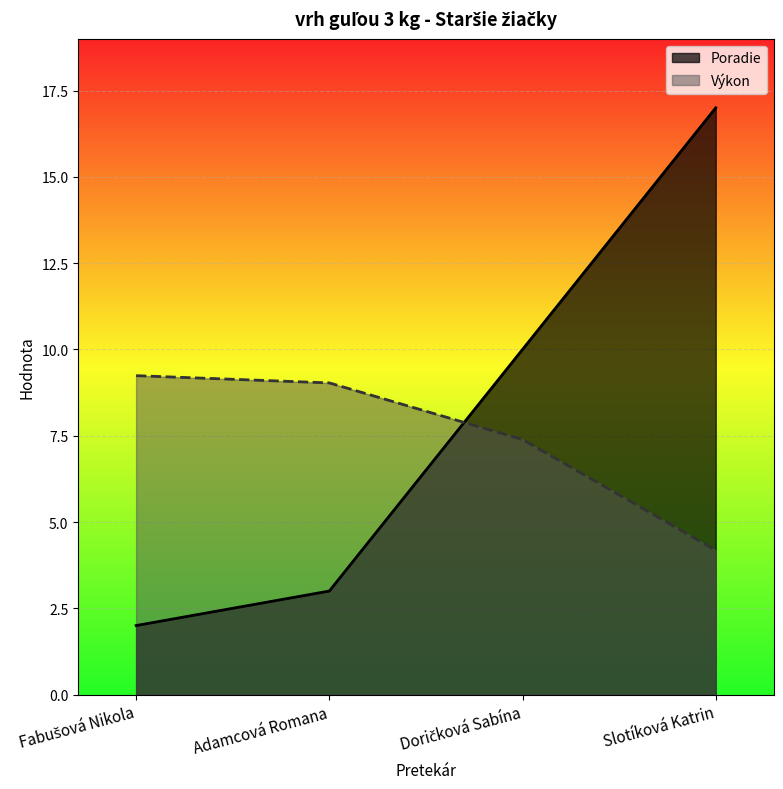

What is the value of the Poradie point at the 1st from the left?

2.0